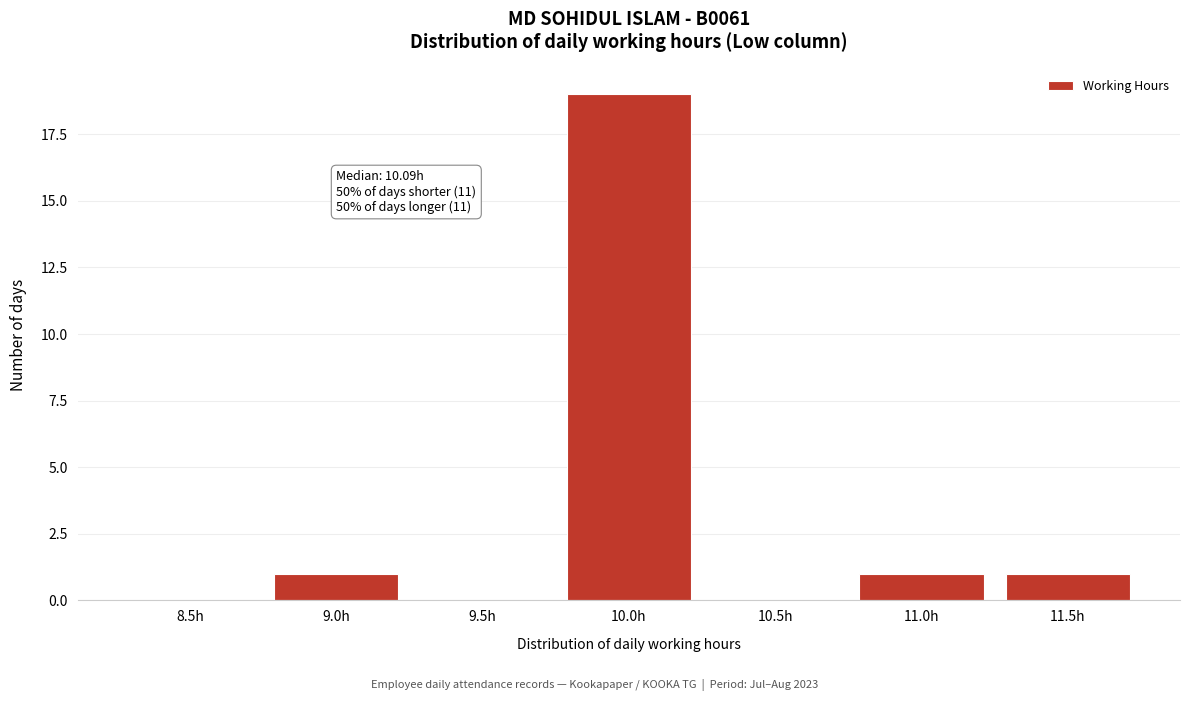

Reading left to right, transcribe all the data shown in this chart.

8.5h=0	9.0h=1	9.5h=0	10.0h=19	10.5h=0	11.0h=1	11.5h=1